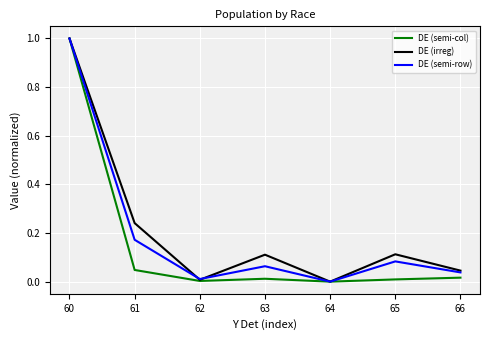

Rank the series at 61 from lowest to highest value.

DE (semi-col), DE (semi-row), DE (irreg)